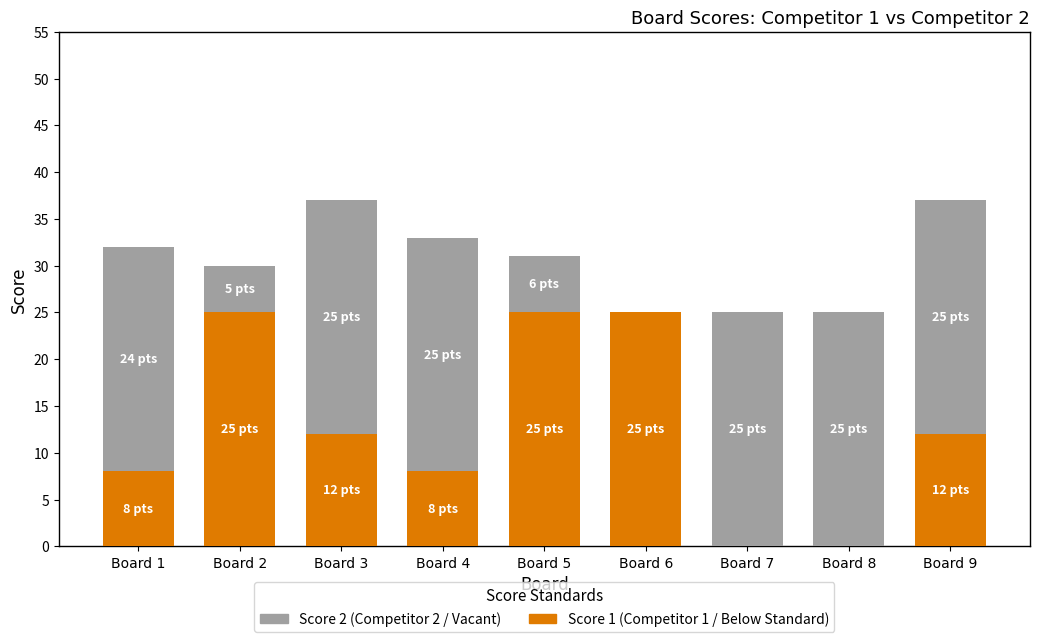

What is the total value across all series at Board 9?

37